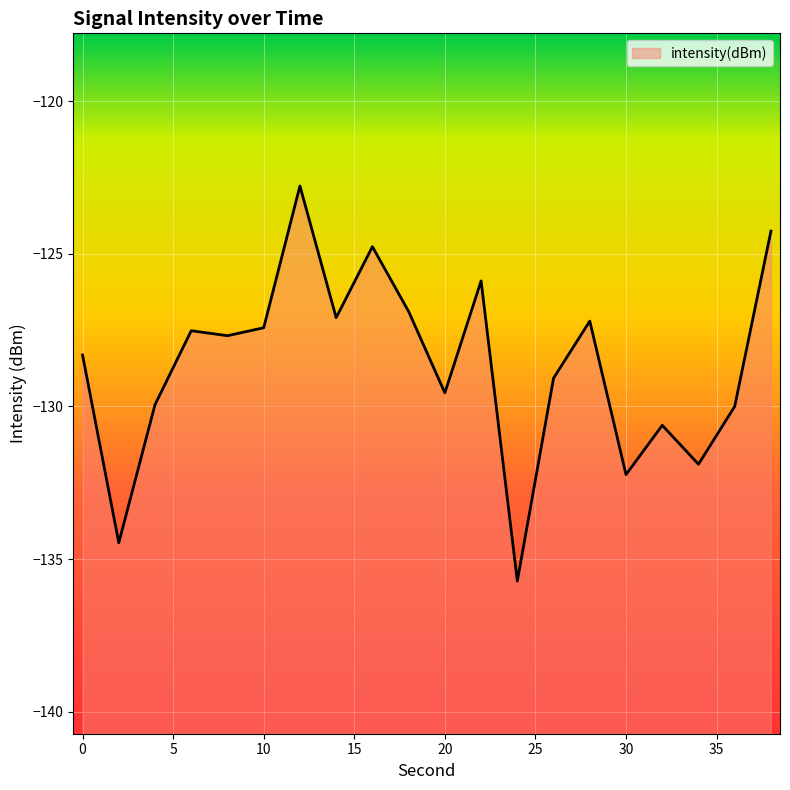

Rank the categories by value from lowest to highest.

24, 2, 30, 34, 32, 36, 4, 20, 26, 0, 8, 6, 10, 28, 14, 18, 22, 16, 38, 12